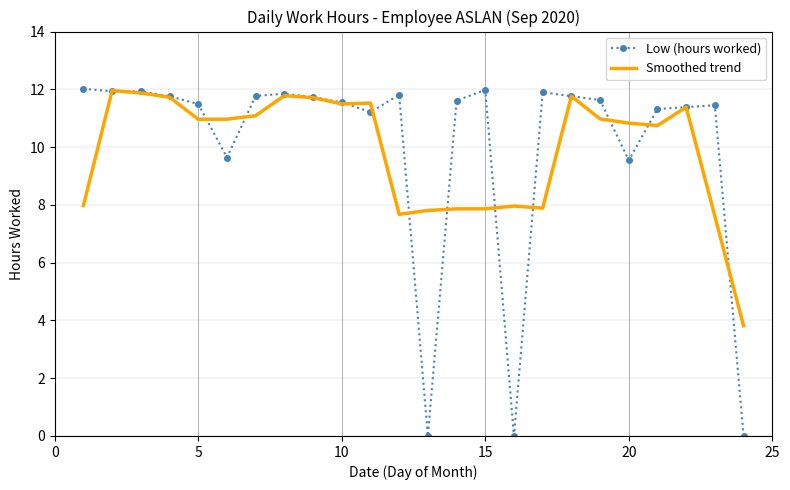

What is the minimum value for Smoothed trend?

3.8